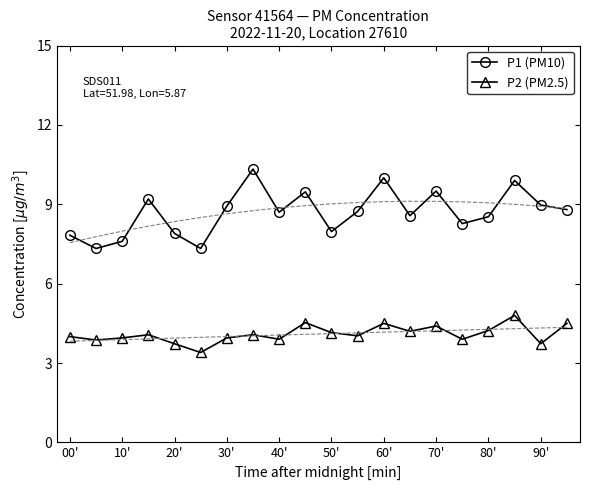

What is the label of the 1st point from the left?

00'